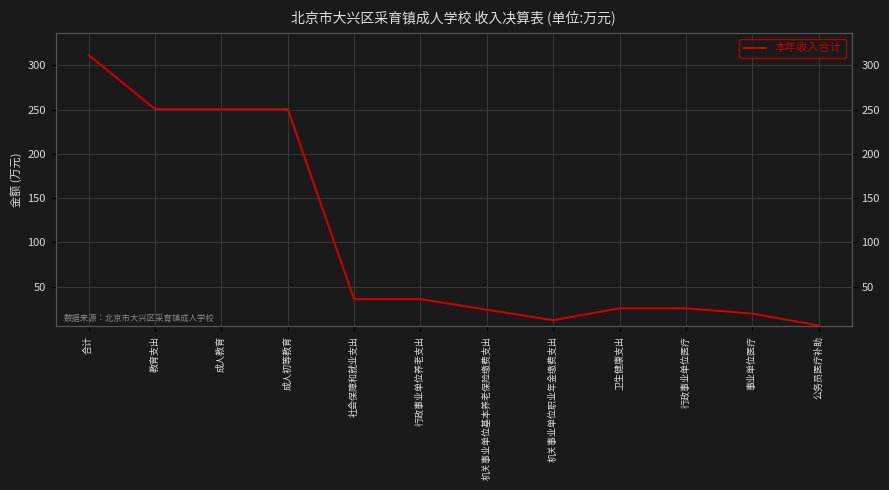

True or false: the data shows 139.1 at 成人初等教育.

False